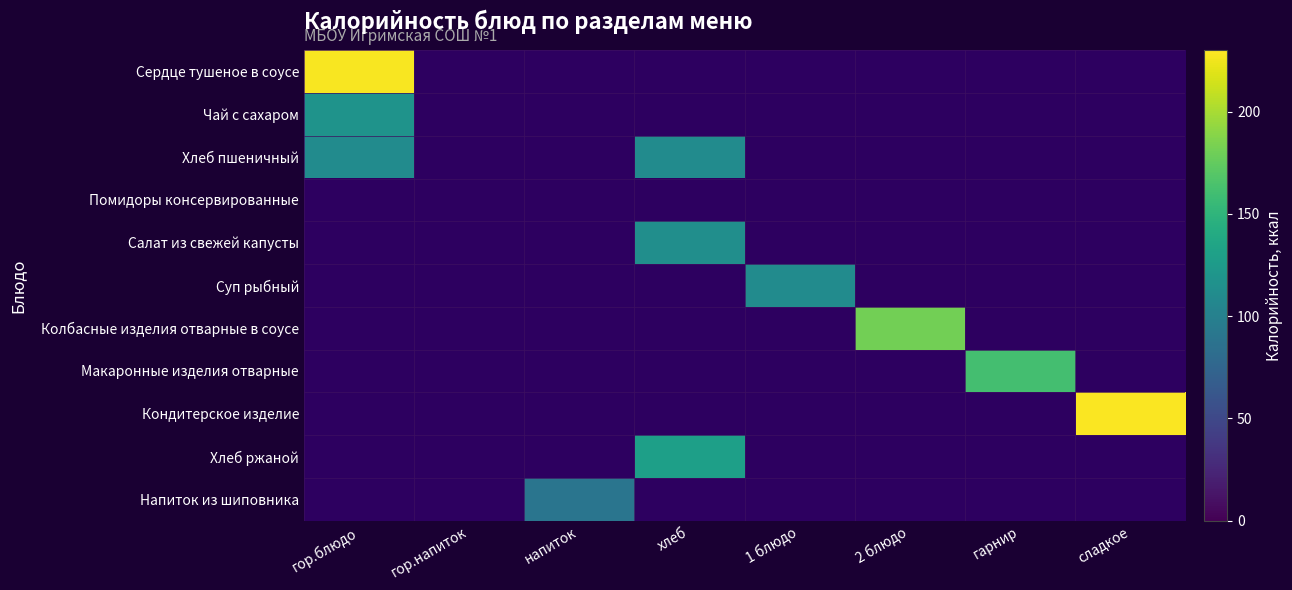

How many values in Напиток из шиповника are above zero?

1